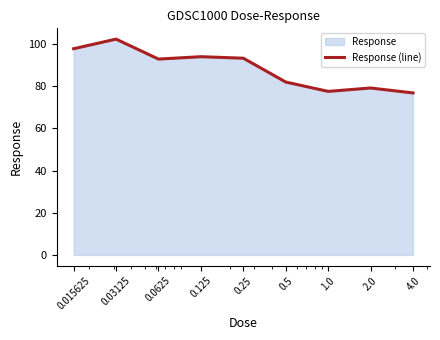

What is the minimum value shown in the chart?

76.8